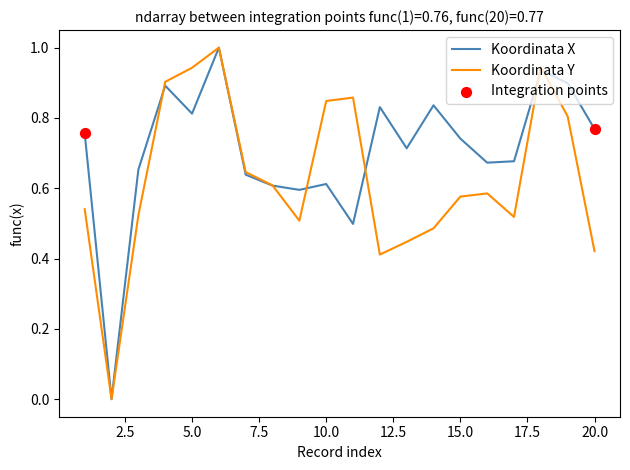

Which series has the largest total across all categories?

Koordinata X